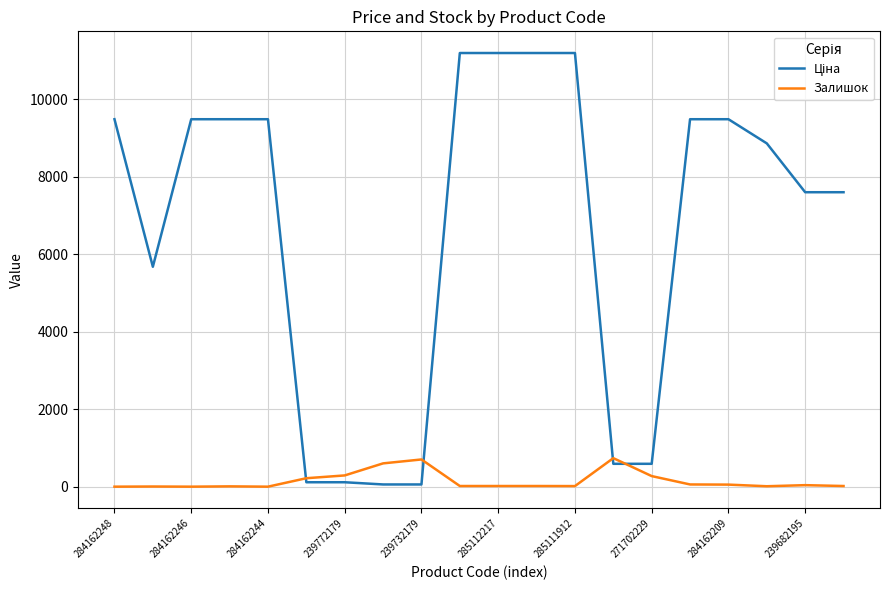

What is the maximum value shown in the chart?

11188.2